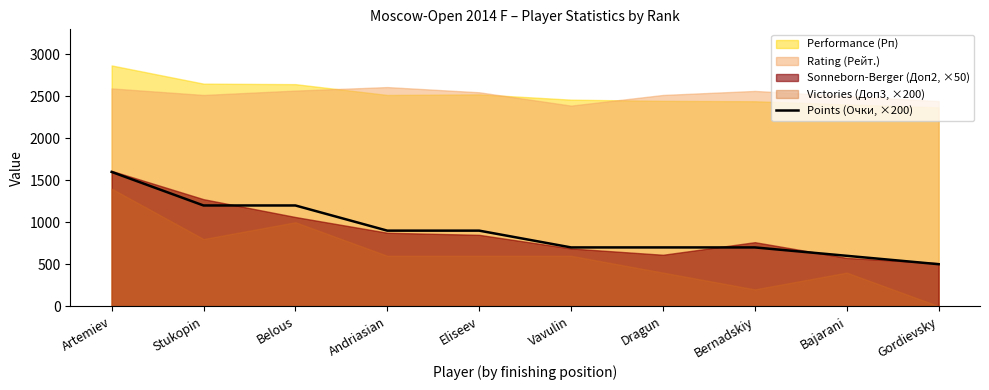

What is the highest value of the Points (Очки, ×200) series?

1600